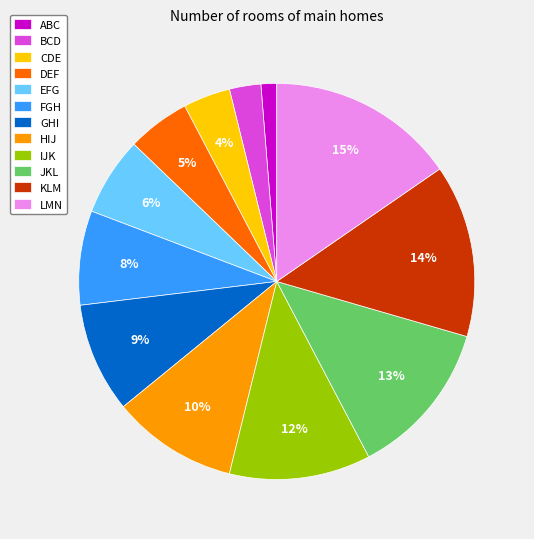

Which slice is the largest?

LMN